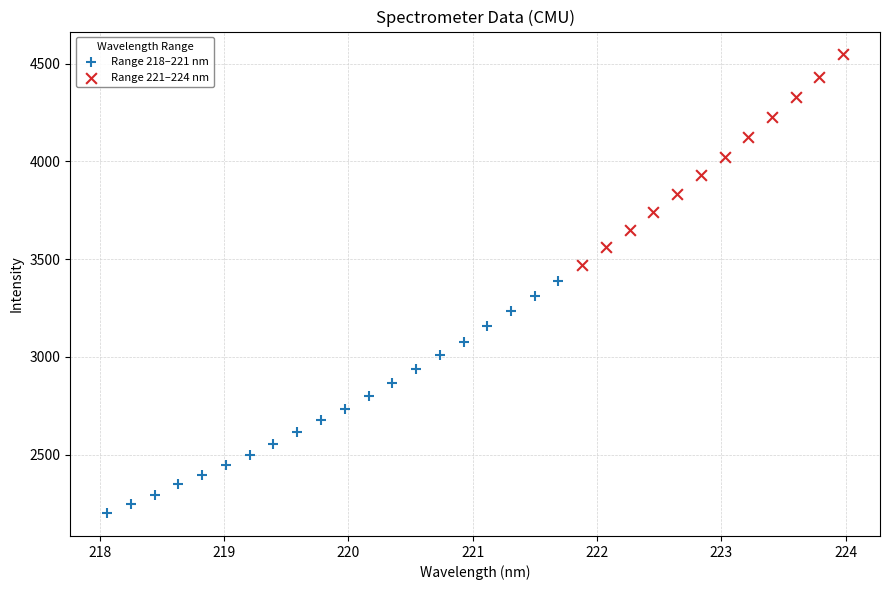

Which series contains the lowest Y value?

Range 218–221 nm